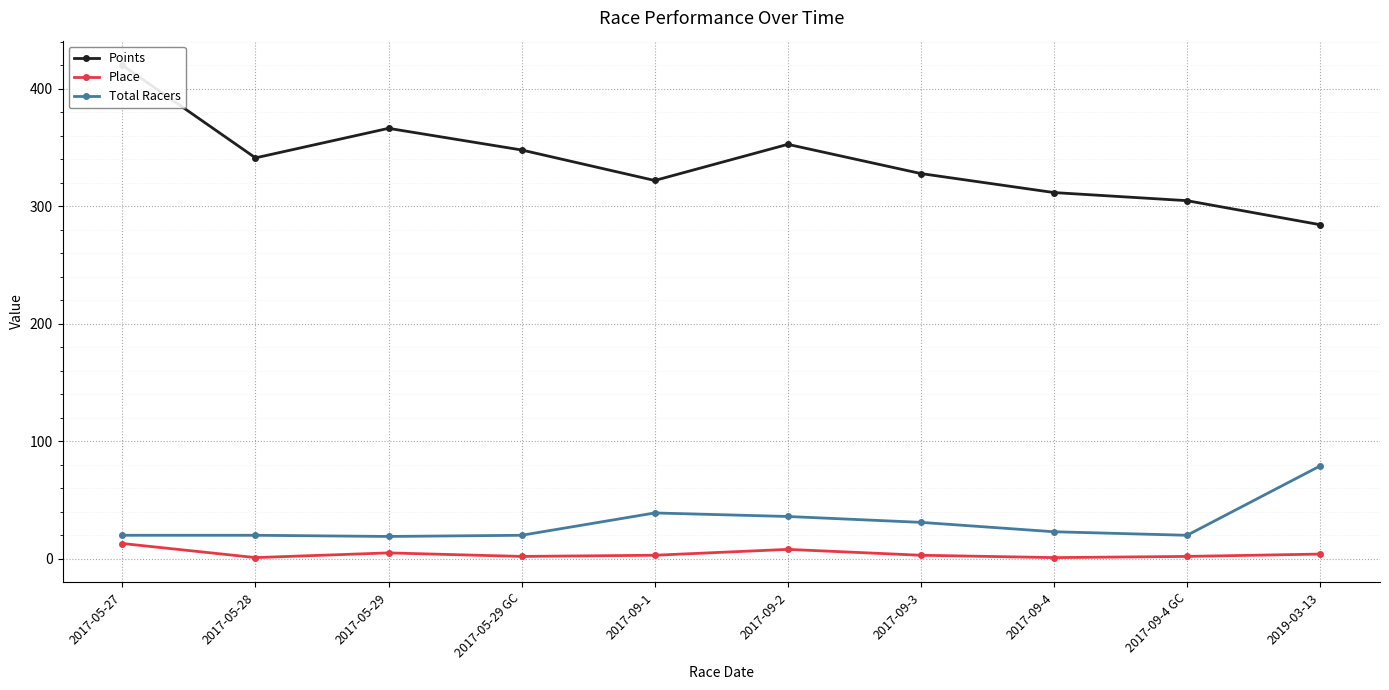

True or false: Total Racers and Place cross at least once.

False